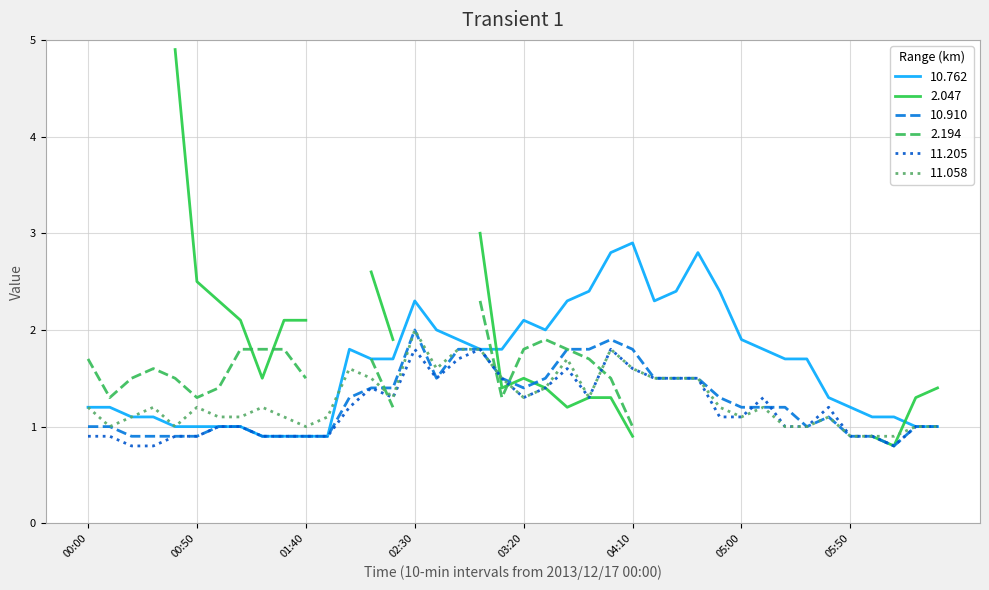

At which label does 11.205 first exceed 1?

02:00